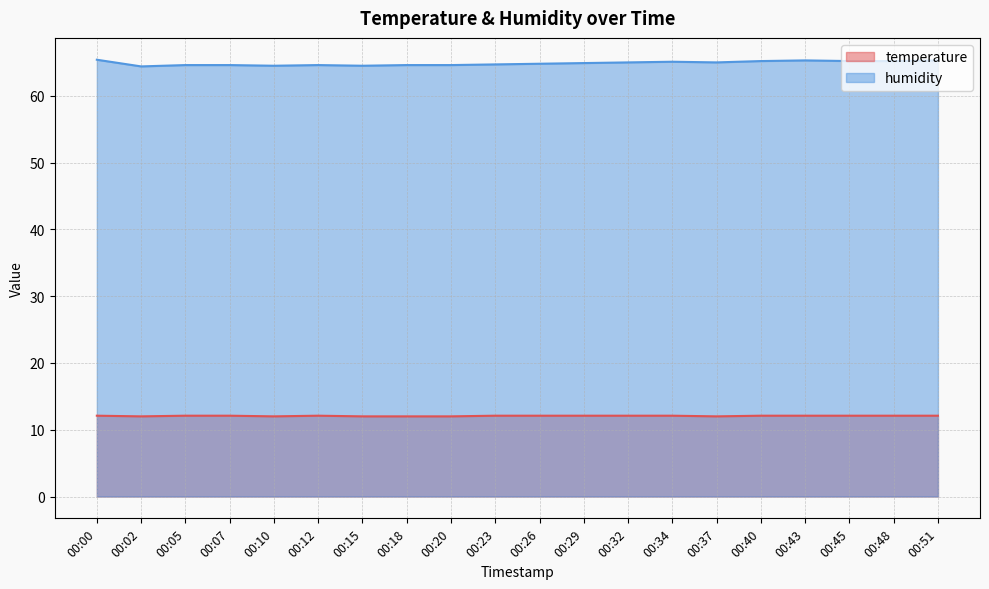

Rank the series by their maximum value, from highest to lowest.

humidity, temperature